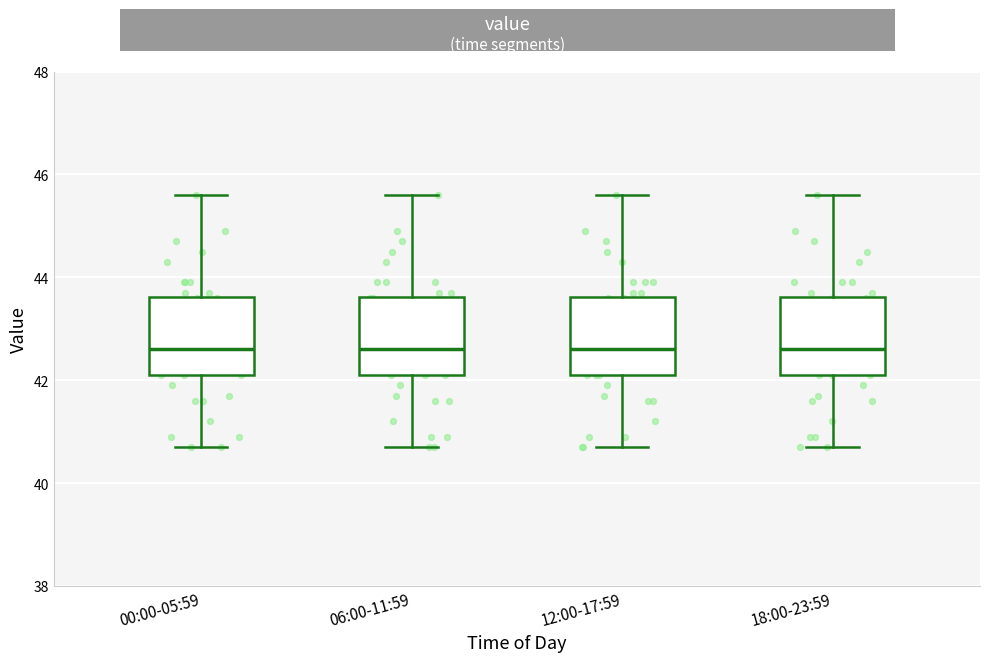

Reading left to right, transcribe this box plot: for each box, give where its median line is, the range the box spans, and where its two whiskers end, as read against the y-axis. The values are not printed on the chart, so give them approximately, as read against the axis.

00:00-05:59: median 42.6, box 42.2 to 43.6, whiskers 40.8 to 45.6
06:00-11:59: median 42.6, box 42.2 to 43.6, whiskers 40.8 to 45.6
12:00-17:59: median 42.6, box 42.2 to 43.6, whiskers 40.8 to 45.6
18:00-23:59: median 42.6, box 42.2 to 43.6, whiskers 40.8 to 45.6